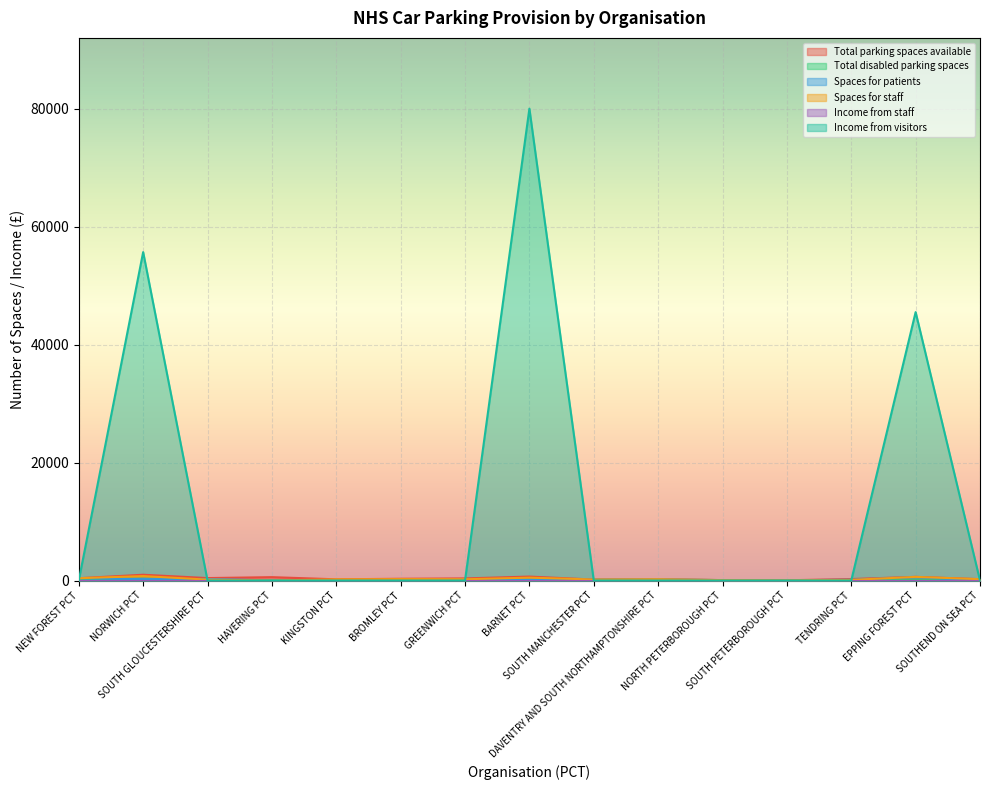

How many times do Spaces for patients and Spaces for staff cross each other?

3